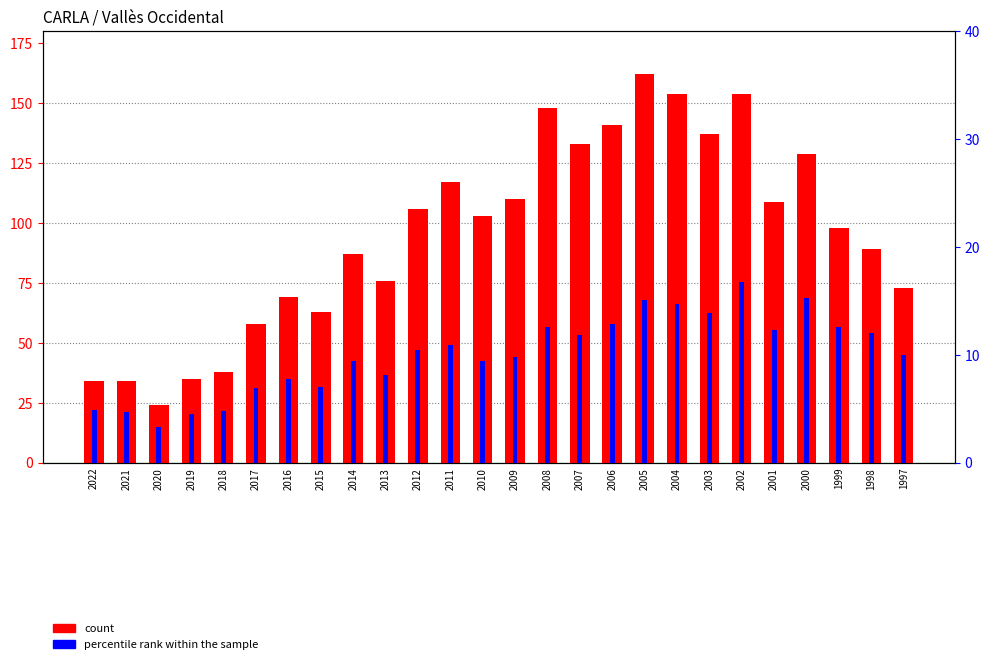

Which category has the lowest value across all series?

2020